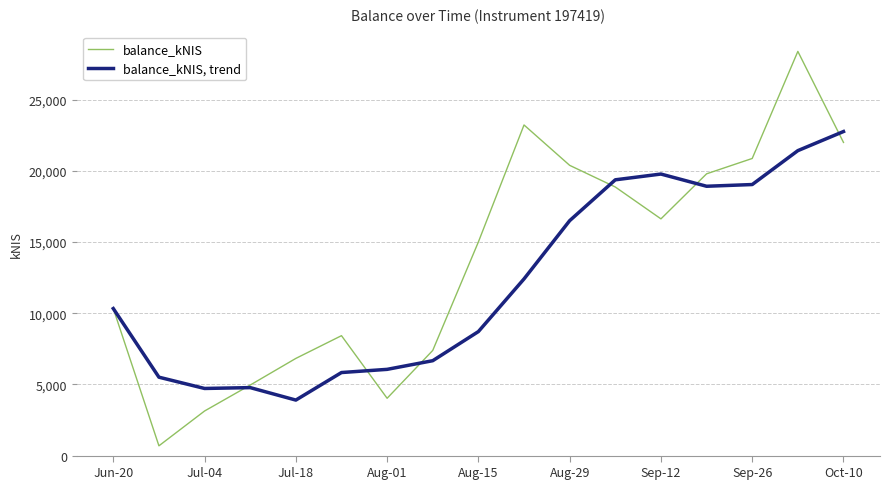

What is the smallest value displayed?

686.0